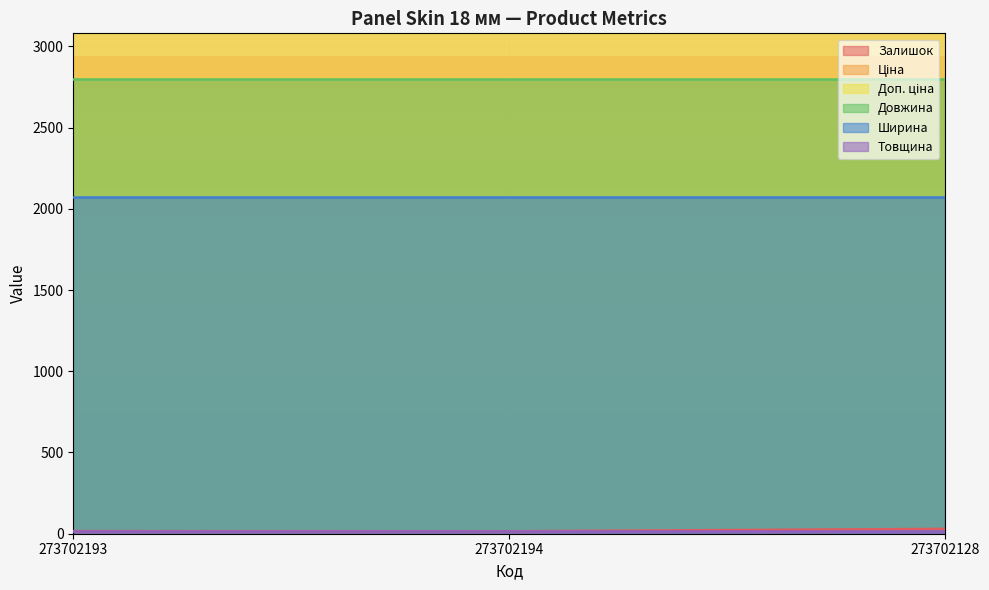

Is it true that Залишок equals 15 at 273702194?

True